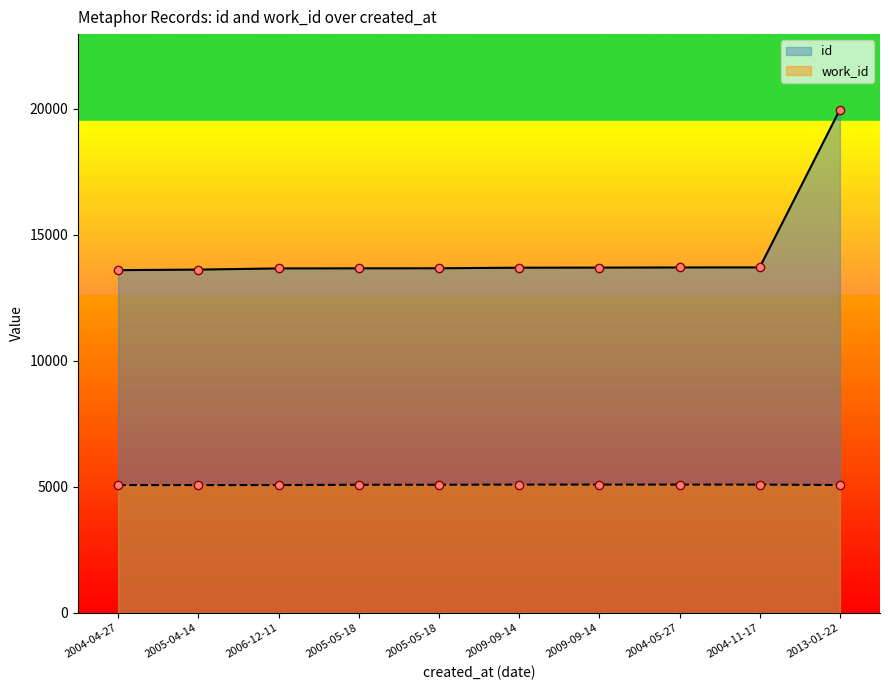

Is it true that work_id equals 5081 at 2005-05-18?

True